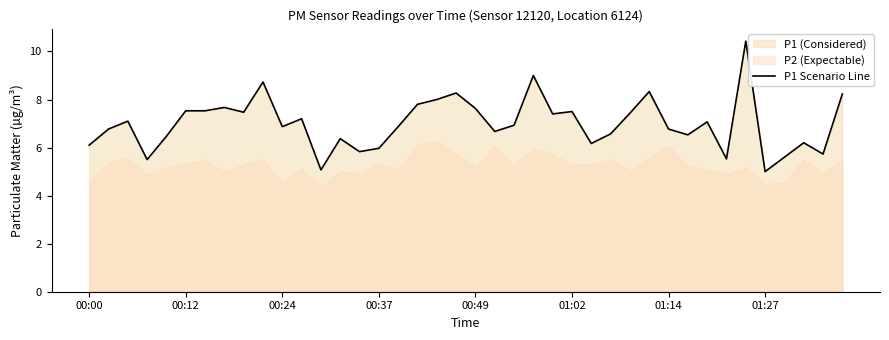

Is it true that P1 Scenario Line equals 7.6 at 00:49?

True